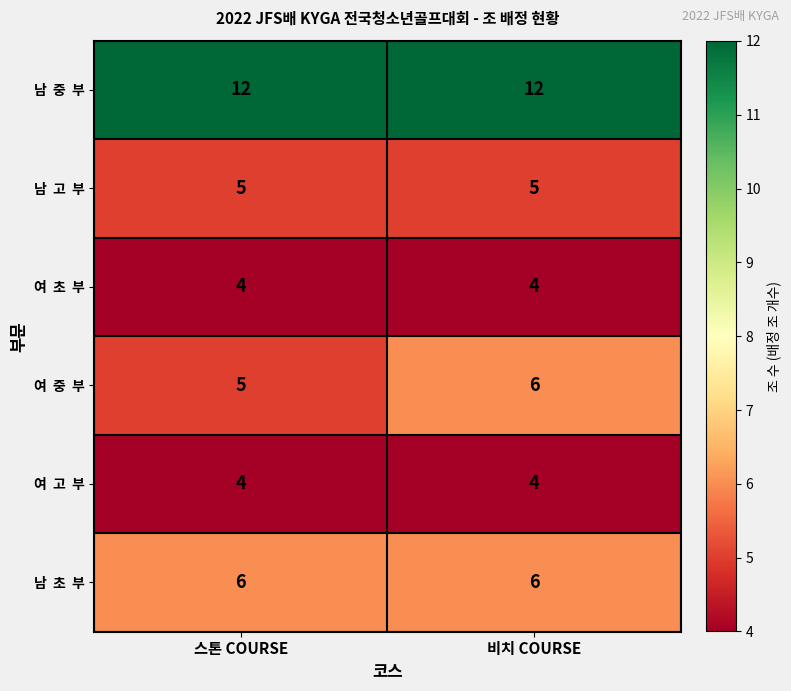

What is the difference between the highest and lowest values at 비치 COURSE?

8